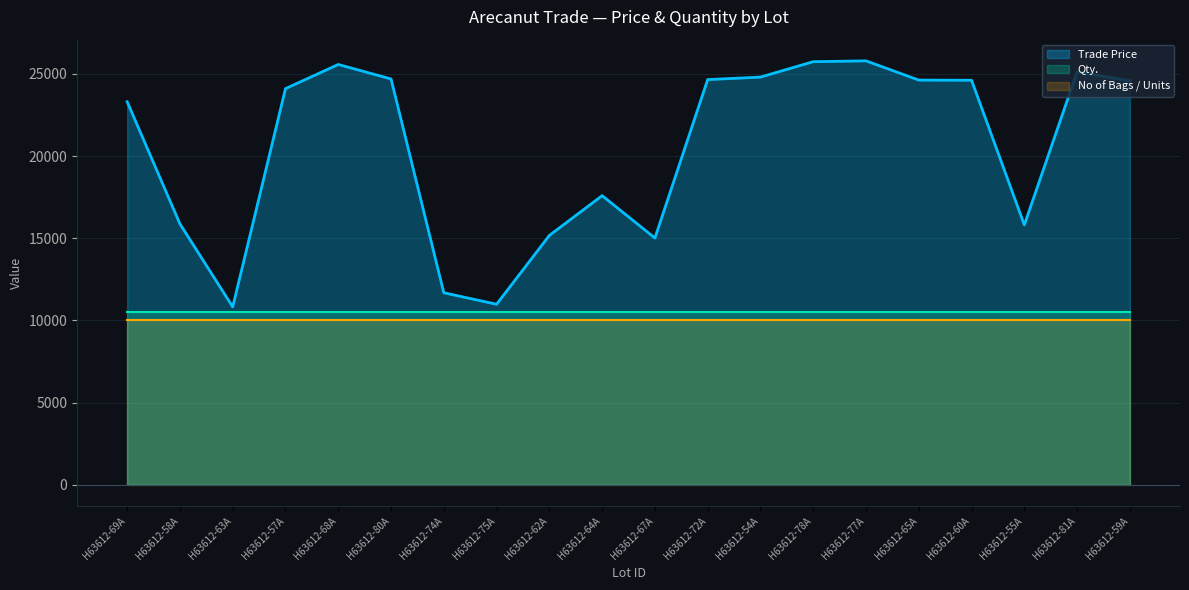

At which category is the sum across all series the highest?

H63612-77A